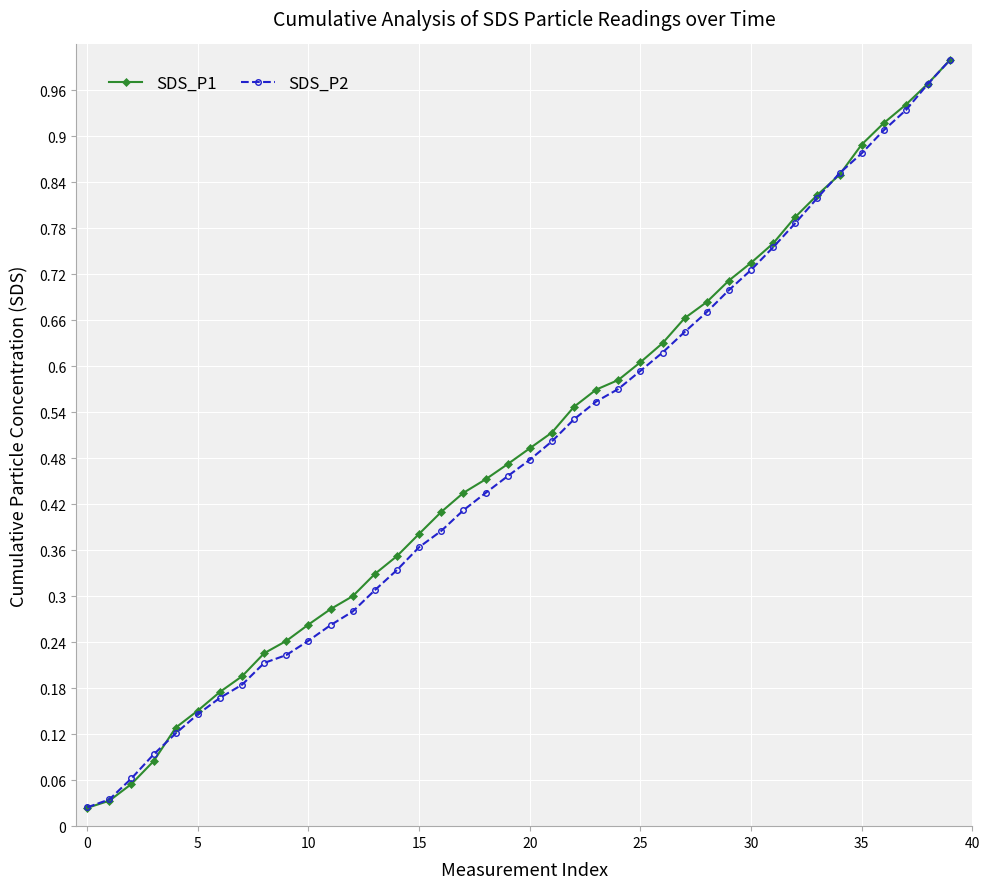

Which series has the widest spread of values?

SDS_P1